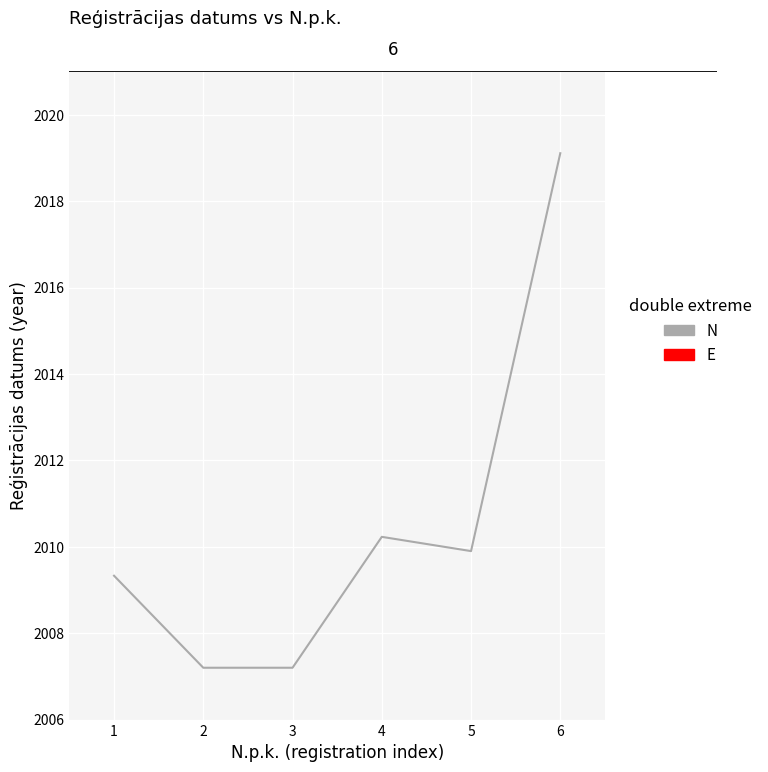

How many distinct data groups are displayed?

1